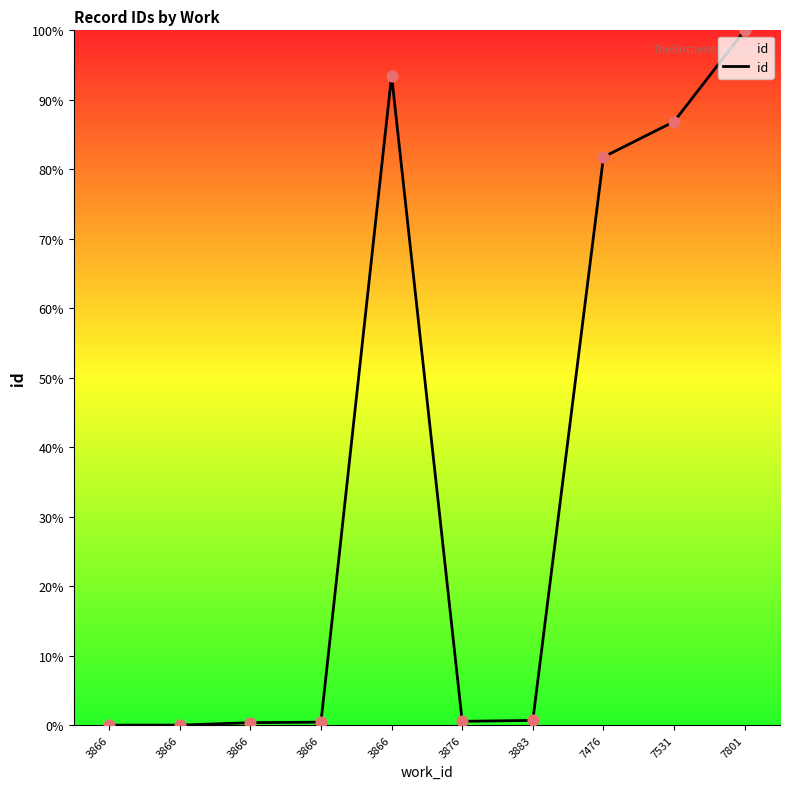

What is the change in value from 3883 to 7531?

+86.2